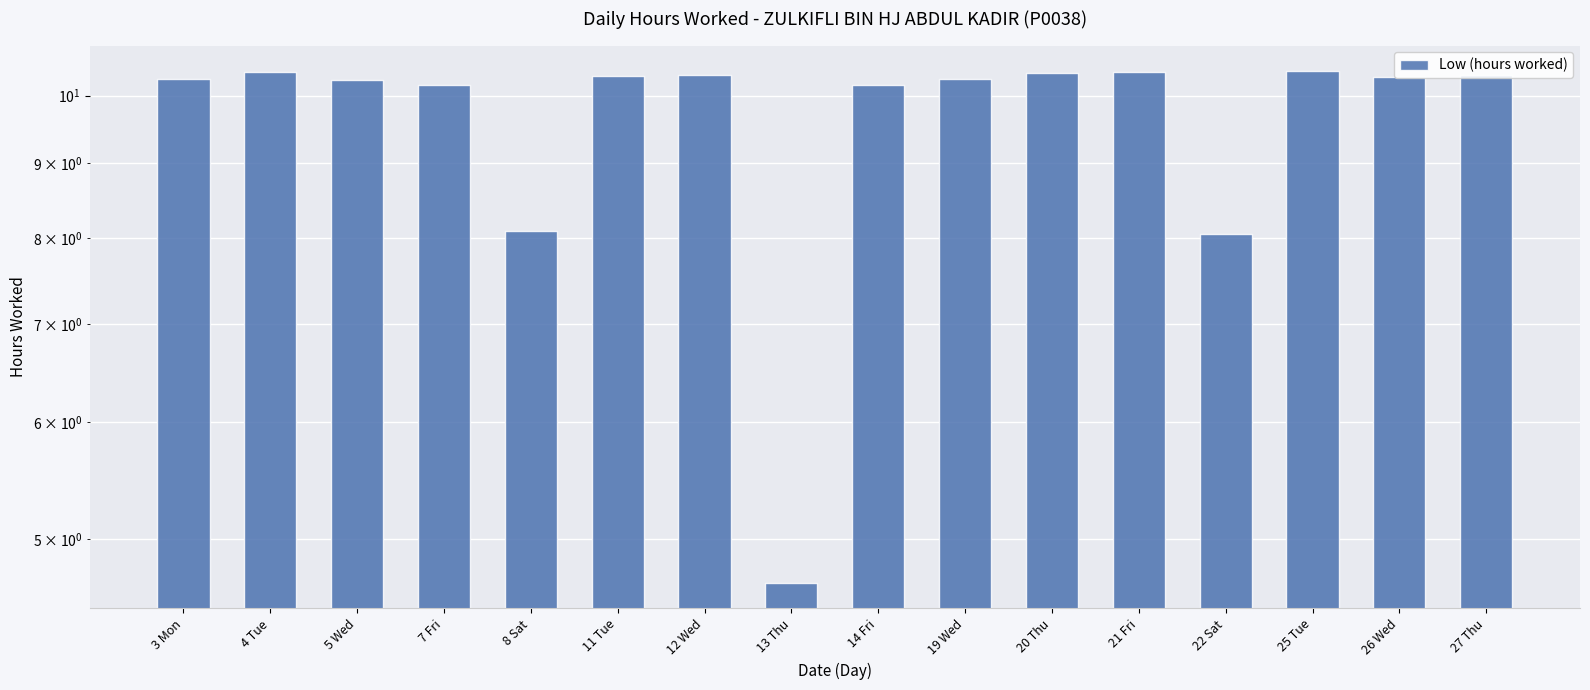

Which category has the highest value across all series?

25 Tue